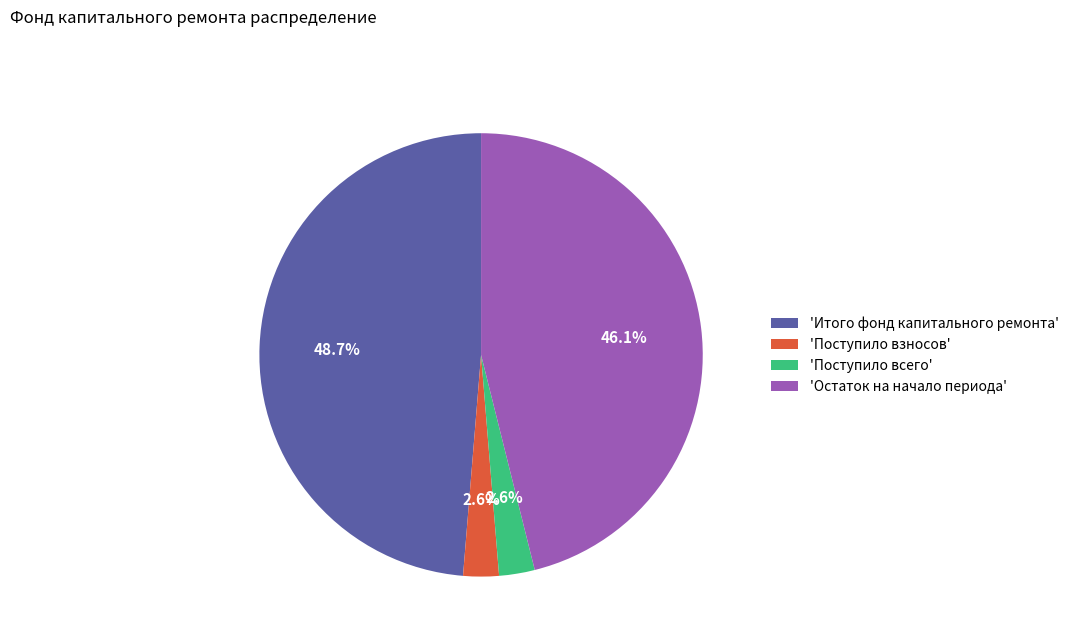

What is the largest slice in the pie chart?

'Итого фонд капитального ремонта'